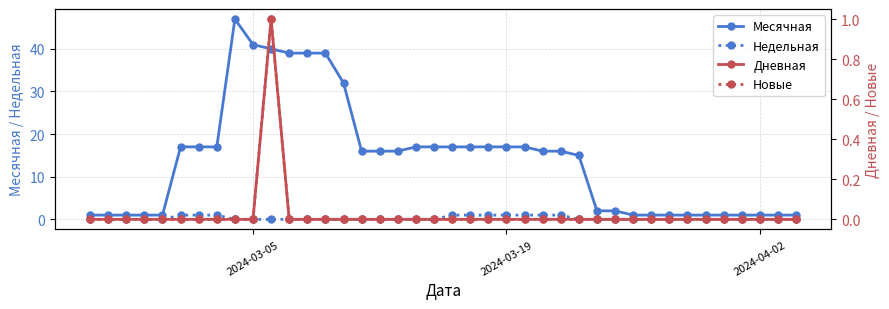

Reading left to right, extract all data points from this chart.

Месячная: 1	1	1	1	1	17	17	17	47	41	40	39	39	39	32	16	16	16	17	17	17	17	17	17	17	16	16	15	2	2	1	1	1	1	1	1	1	1	1	1
Недельная: 0	0	0	0	0	1	1	1	0	0	0	0	0	0	0	0	0	0	0	0	1	1	1	1	1	1	1	0	0	0	0	0	0	0	0	0	0	0	0	0
Дневная: 0	0	0	0	0	0	0	0	0	0	1	0	0	0	0	0	0	0	0	0	0	0	0	0	0	0	0	0	0	0	0	0	0	0	0	0	0	0	0	0
Новые: 0	0	0	0	0	0	0	0	0	0	1	0	0	0	0	0	0	0	0	0	0	0	0	0	0	0	0	0	0	0	0	0	0	0	0	0	0	0	0	0